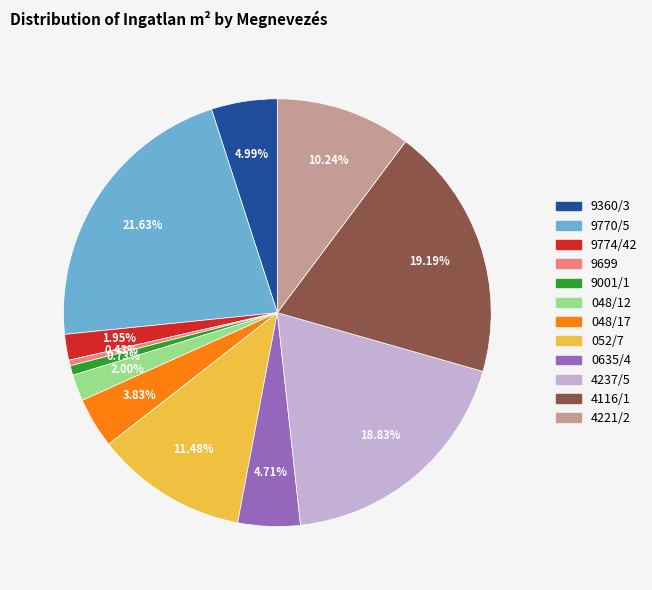

Is there a majority slice in this chart?

No